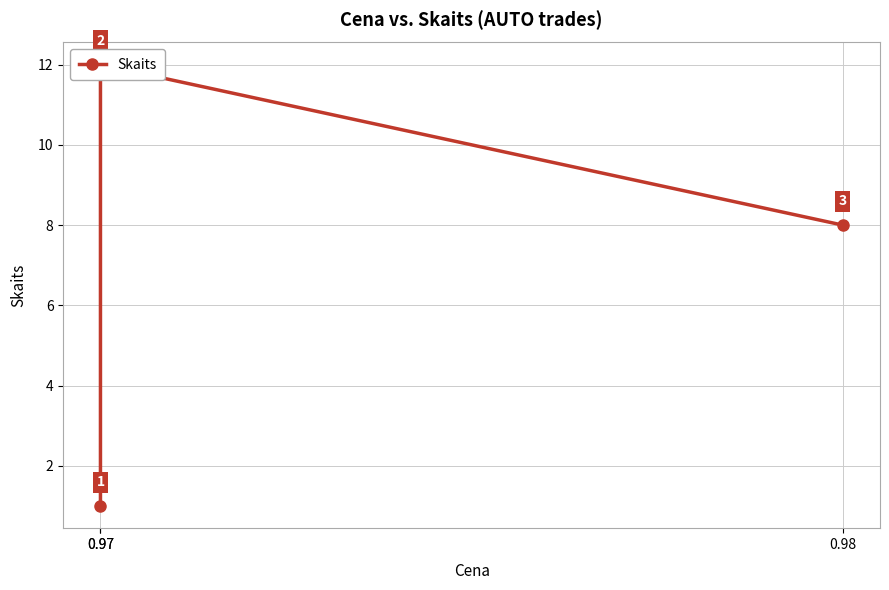

What is the greatest value displayed?

12